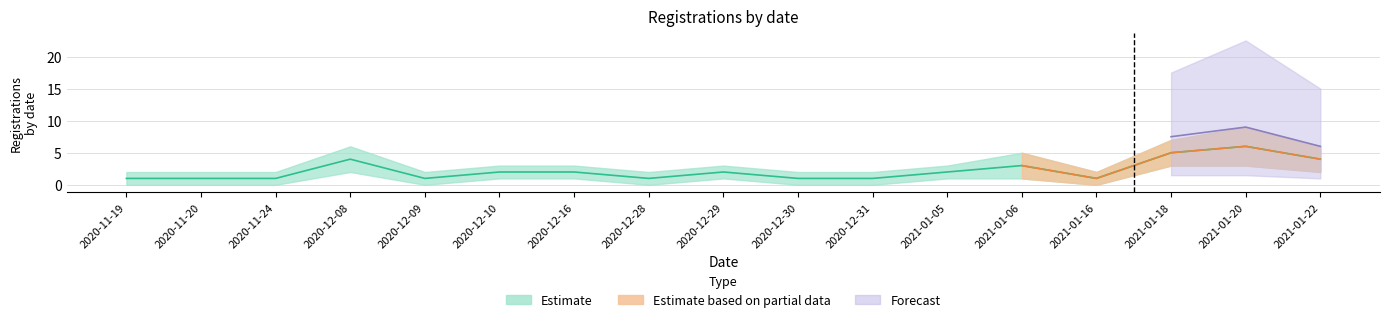

True or false: Registrations (central) and Registrations (lower) intersect in this chart.

False